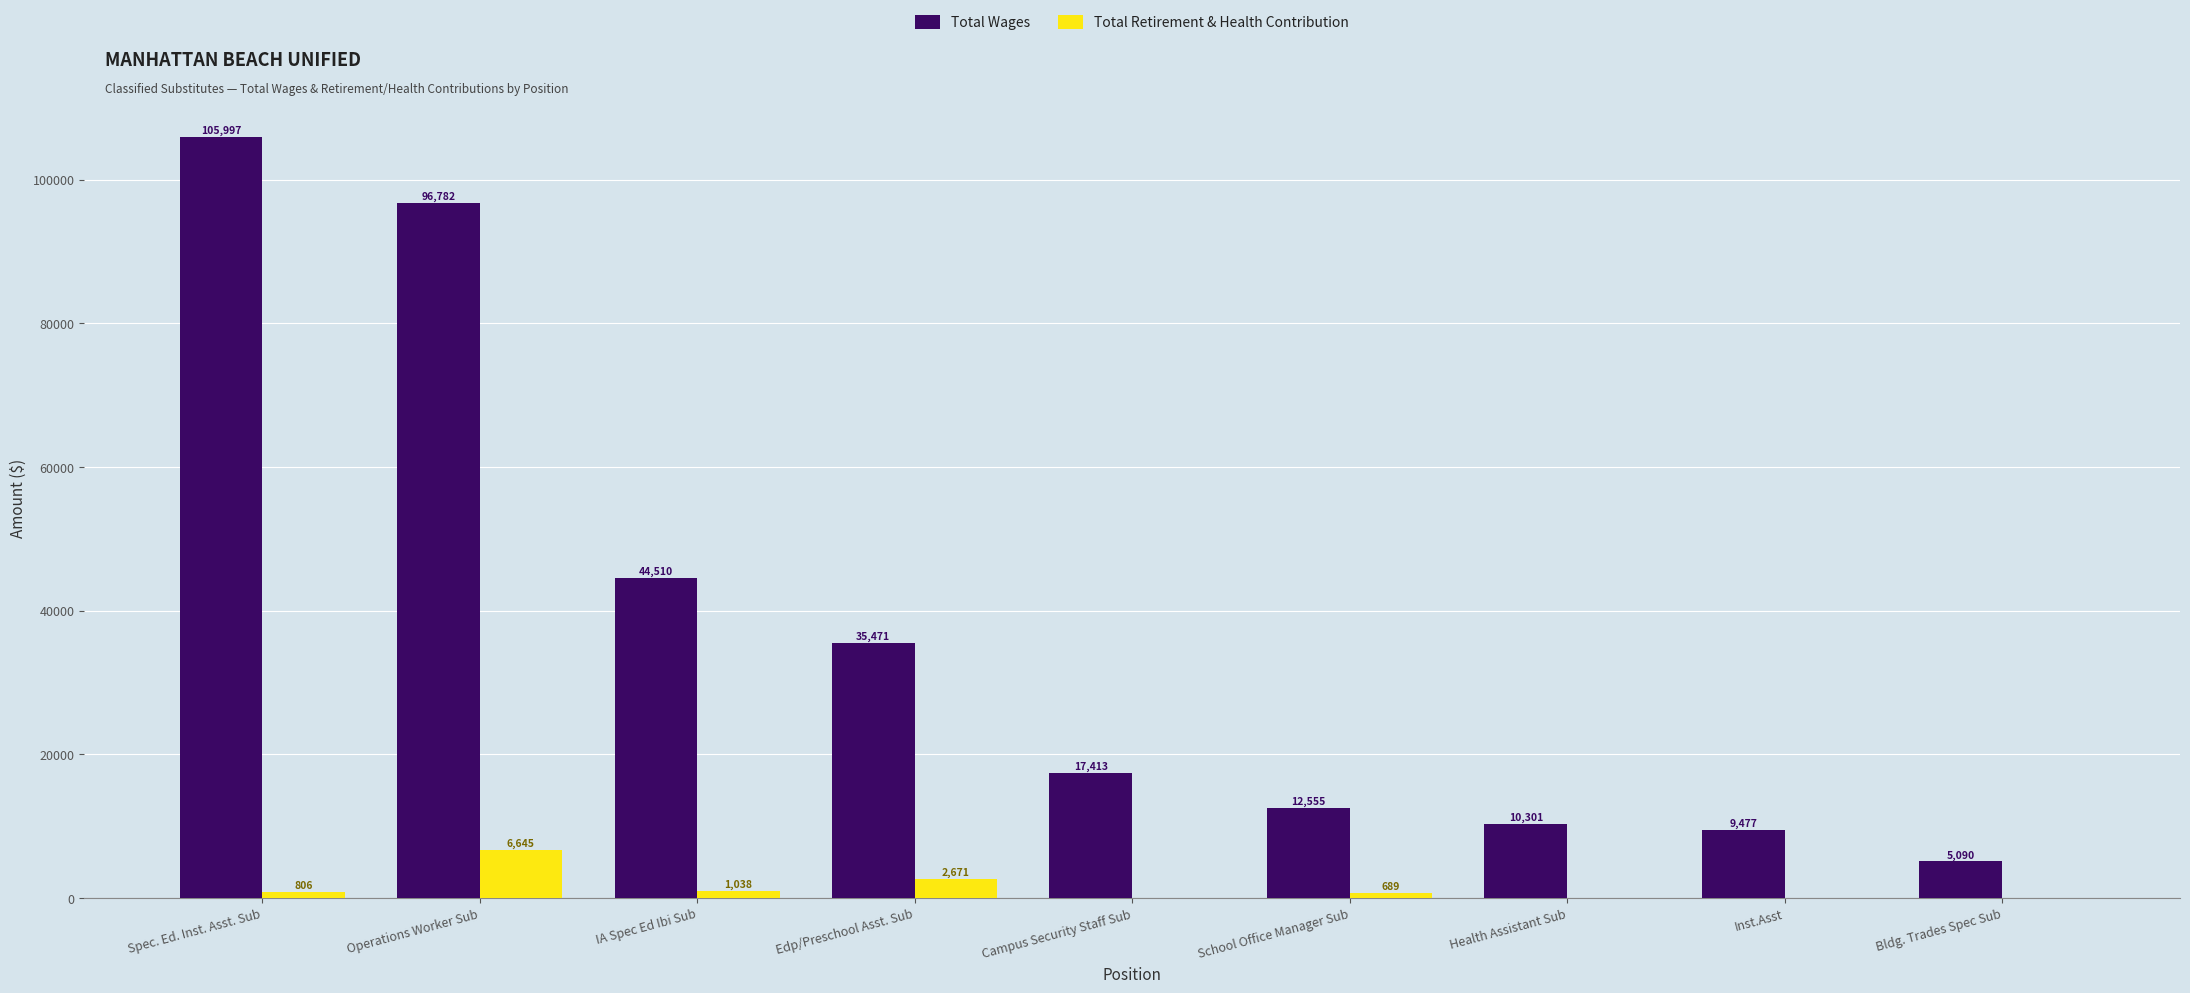

What is the greatest value displayed?

105997